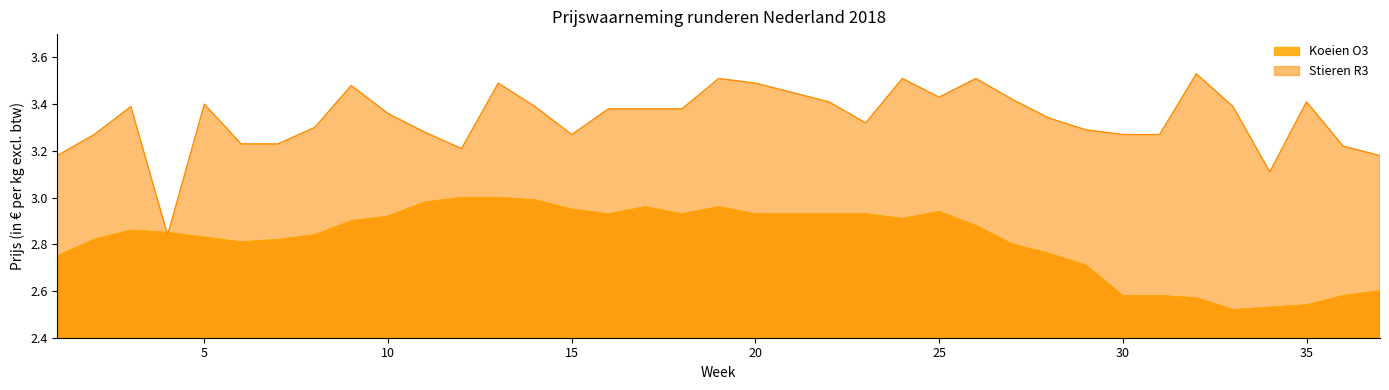

At which category is the sum across all series the highest?

13